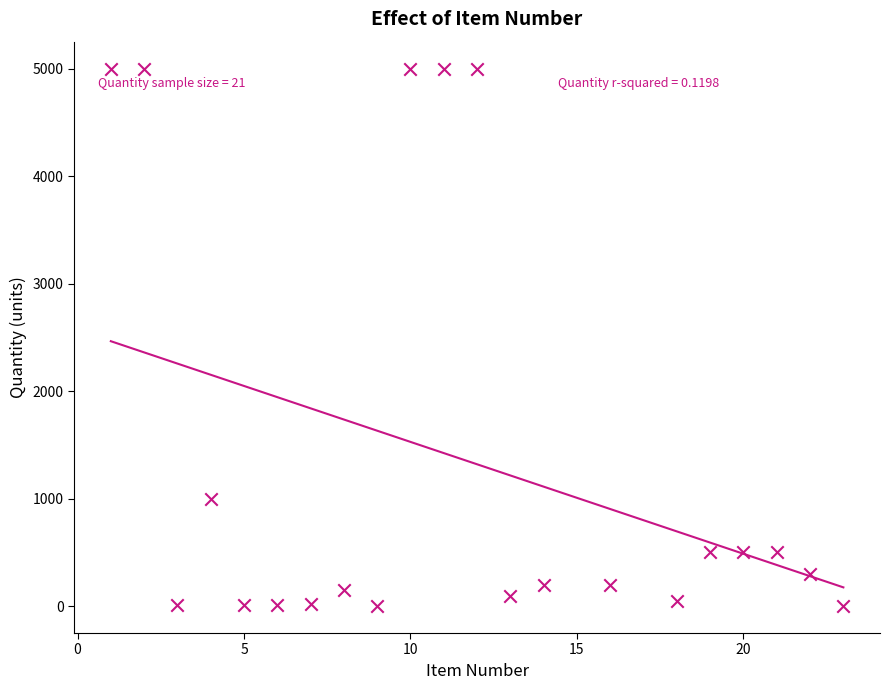

What is the range of X values (max minus min)?

22